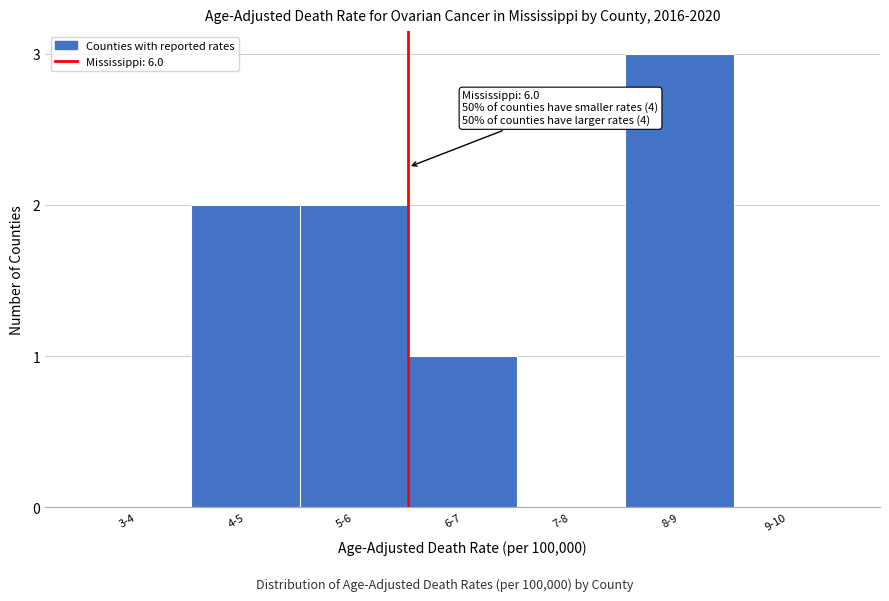

Reading right to left, list all the values displayed in this chart.

9-10=0	8-9=3	7-8=0	6-7=1	5-6=2	4-5=2	3-4=0